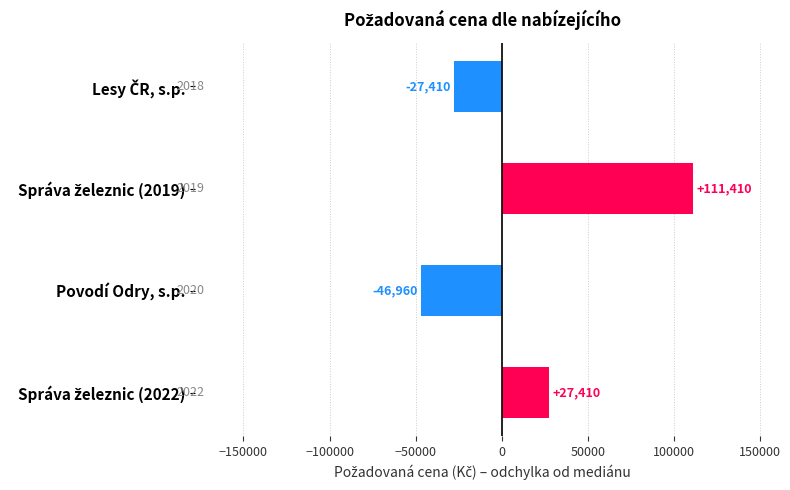

What is the difference between the second highest and second lowest values?

54820